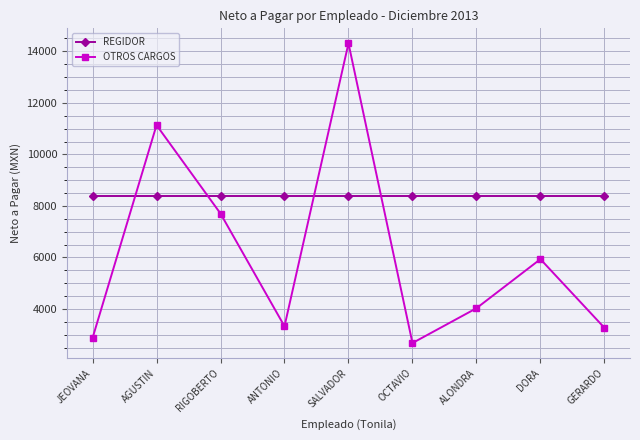

The value of REGIDOR at OCTAVIO is 3702. True or false?

False